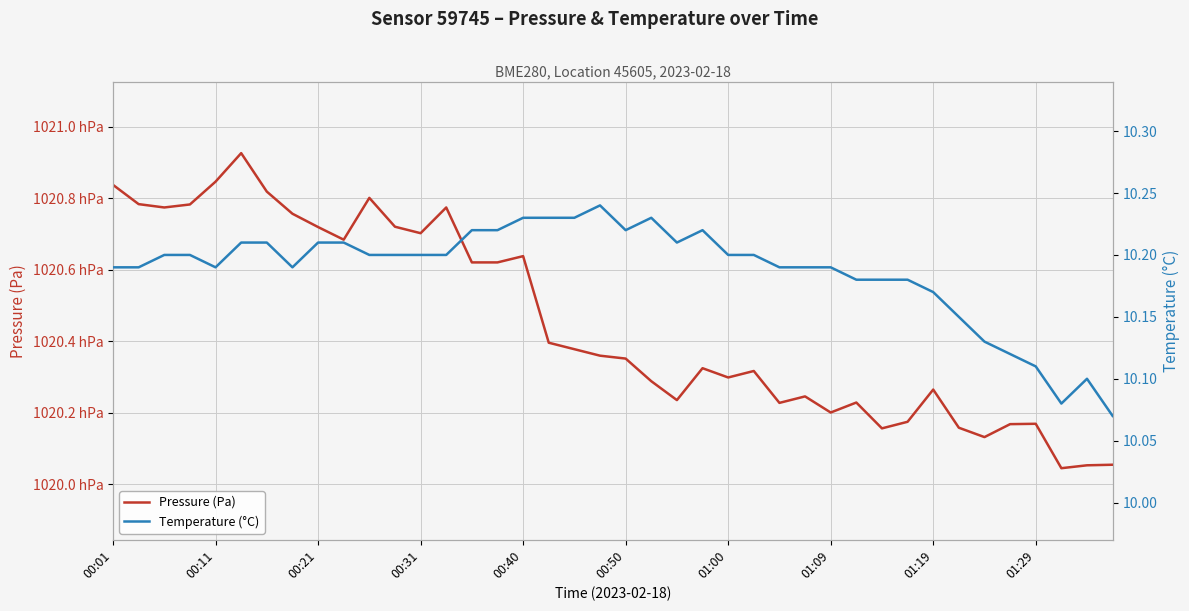

Is it true that Pressure (Pa) equals 178009.6 at 01:29?

False